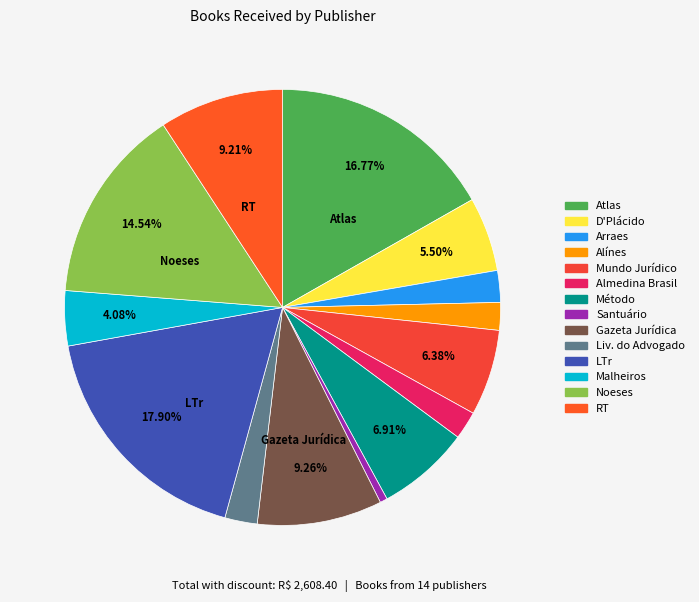

How many segments does this pie chart have?

14